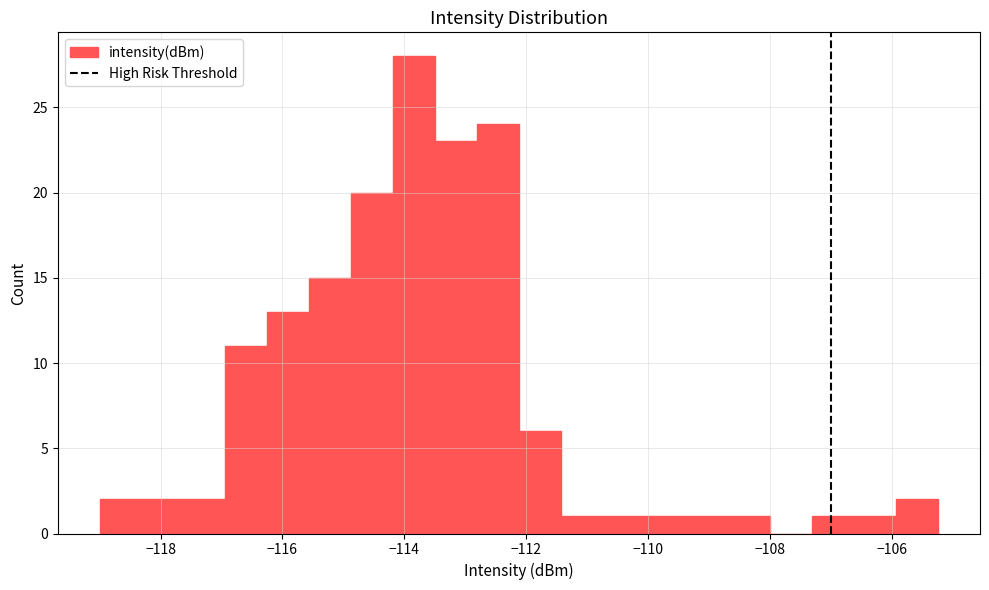

Read against the x-axis, roughly where is the centre of the tallest bar?

-113.8